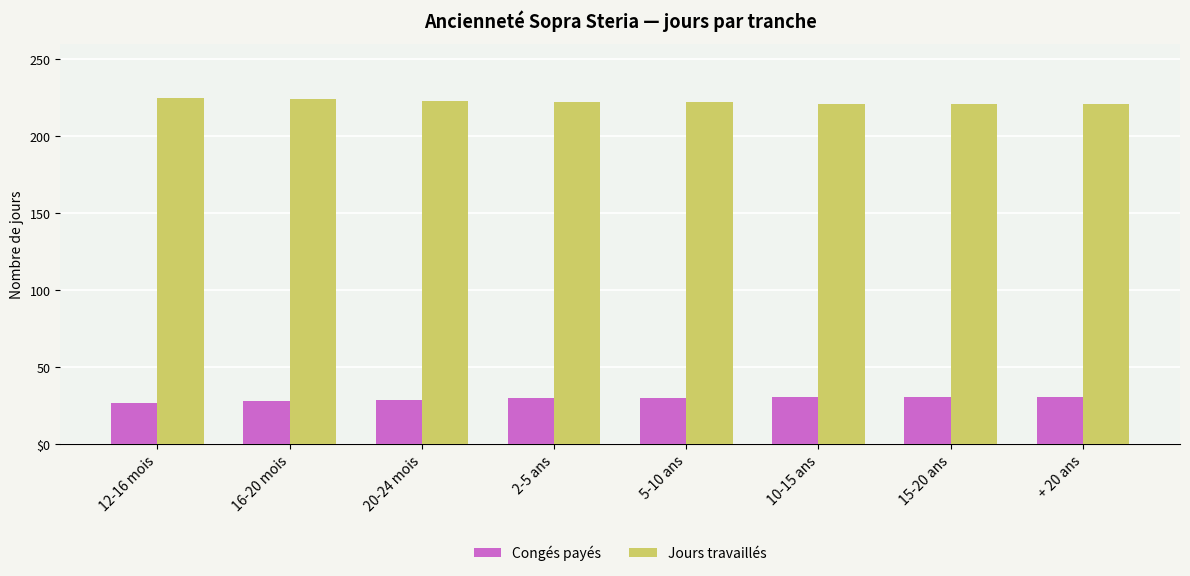

What are all the series names shown in the legend?

Congés payés, Jours travaillés